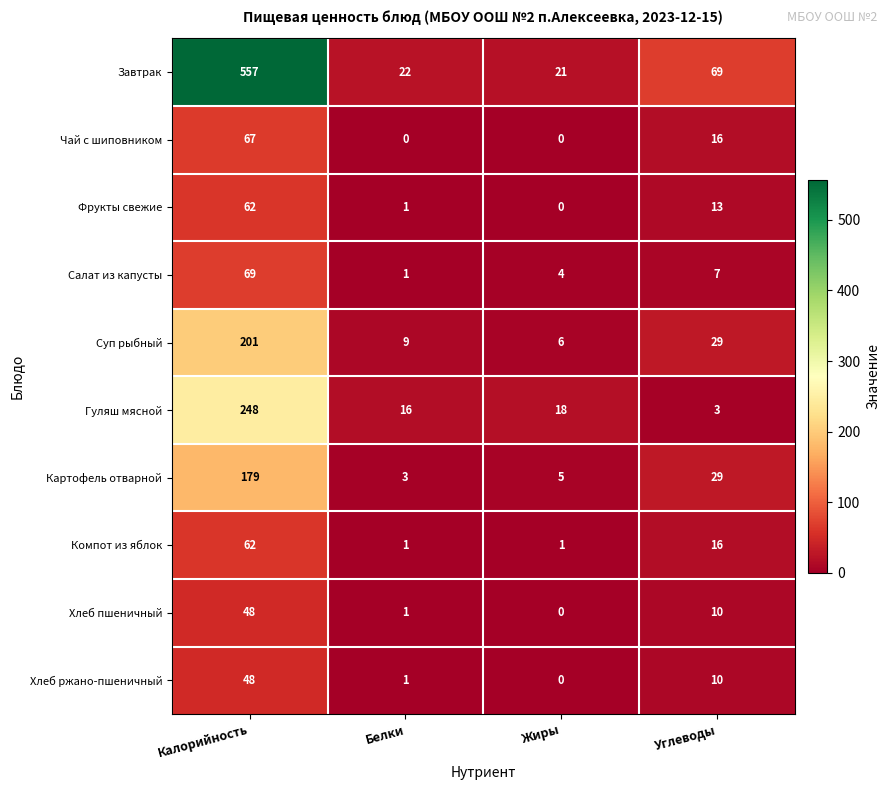

What is the difference between the highest and lowest values at Белки?

22